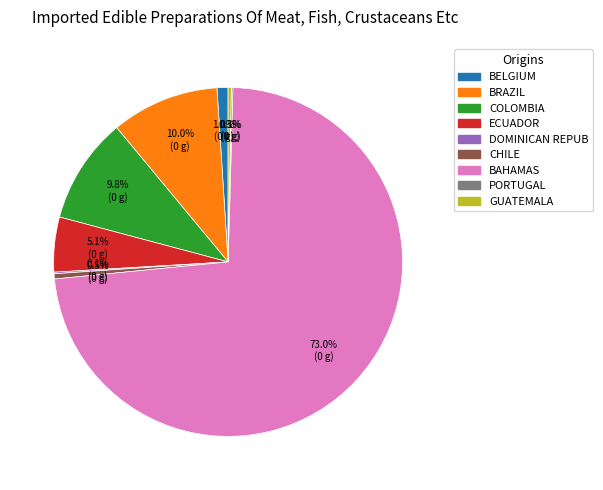

Is there a majority slice in this chart?

Yes